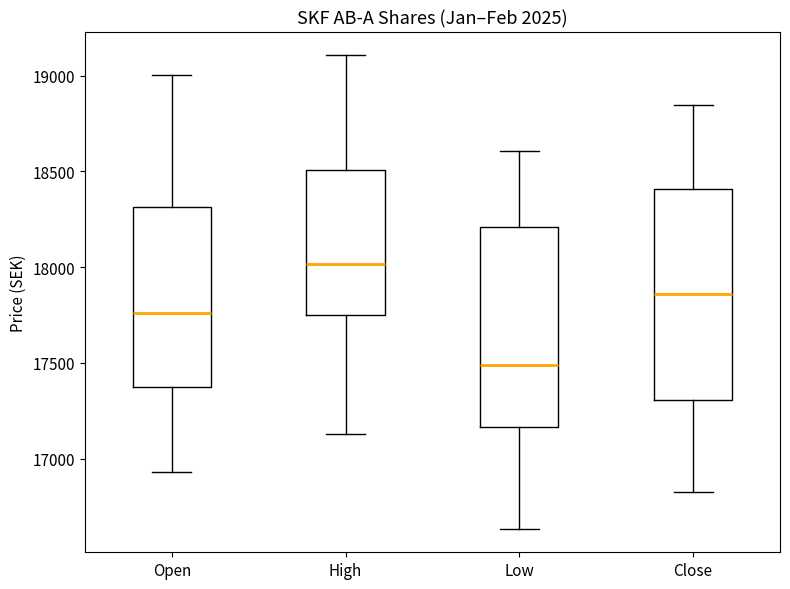

Reading left to right, transcribe this box plot: for each box, give where its median line is, the range the box spans, and where its two whiskers end, as read against the y-axis. The values are not printed on the chart, so give them approximately, as read against the axis.

Open: median 17750, box 17400 to 18300, whiskers 16950 to 19000
High: median 18000, box 17750 to 18500, whiskers 17150 to 19100
Low: median 17500, box 17150 to 18200, whiskers 16650 to 18600
Close: median 17850, box 17300 to 18400, whiskers 16850 to 18850